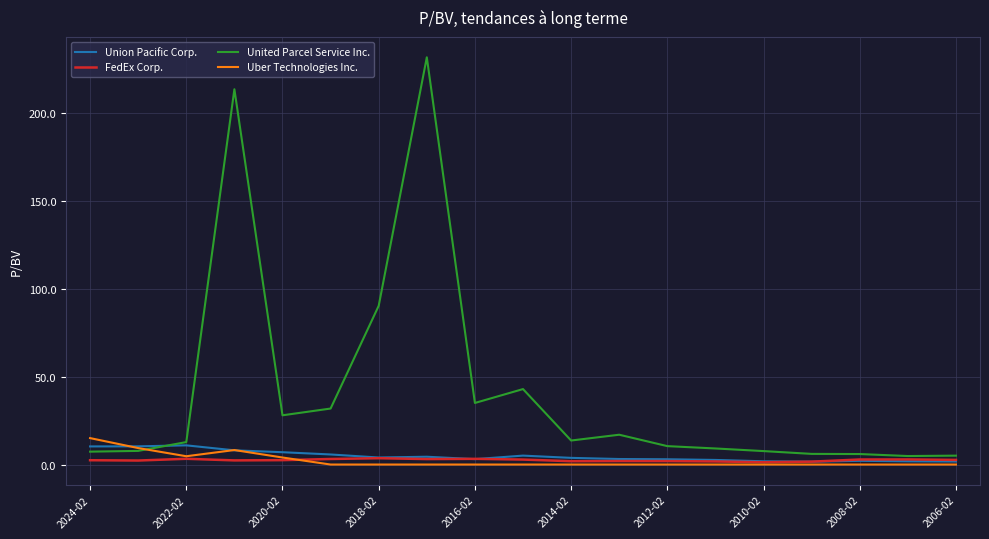

True or false: United Parcel Service Inc. and Uber Technologies Inc. cross at least once.

True